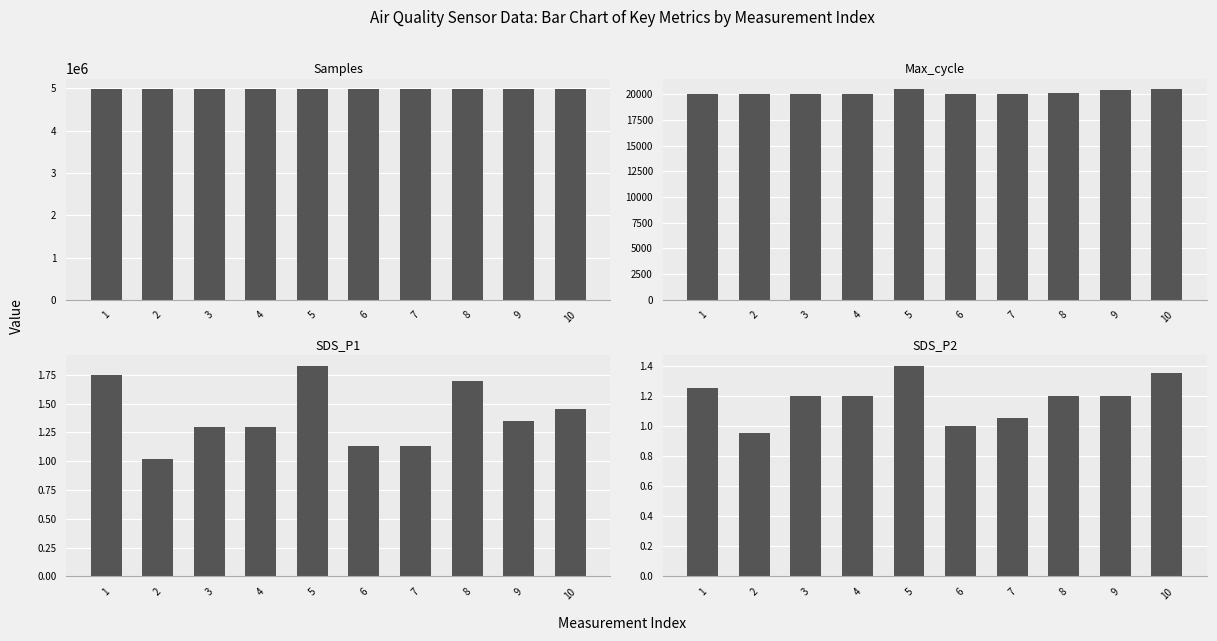

True or false: Samples has a value of 4983518.0 at 7.

True